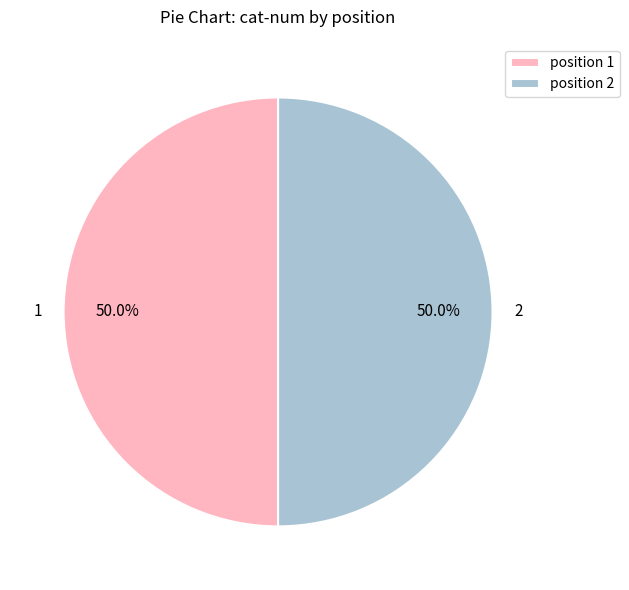

What is the ratio of the value at 2 to the value at 1?

1.0